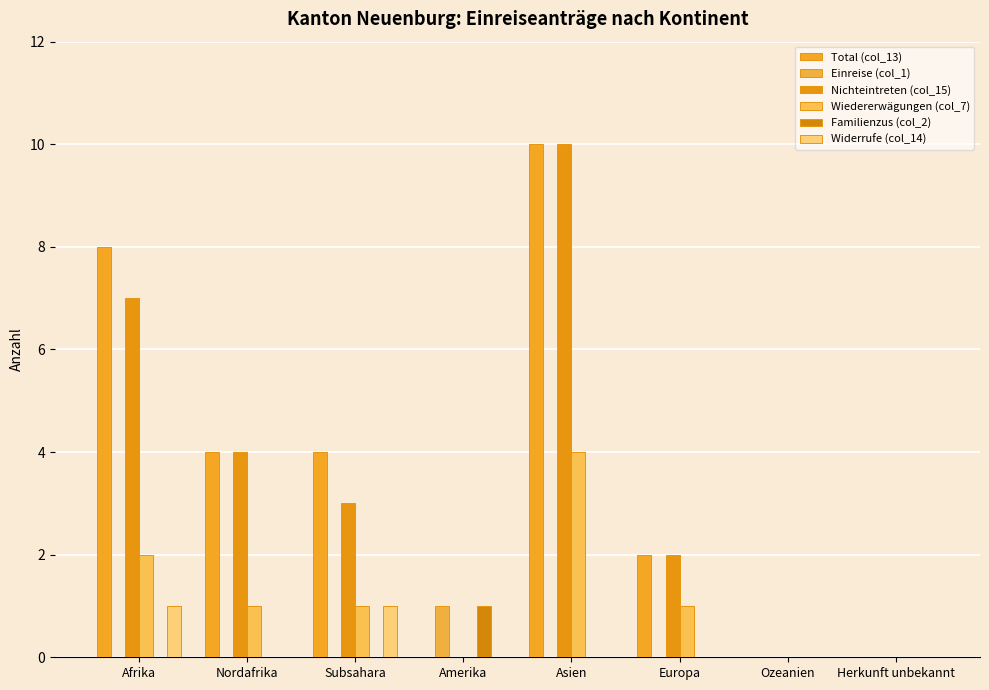

What is the approximate value of Nichteintreten (col_15) at Afrika, to the nearest 10?

10